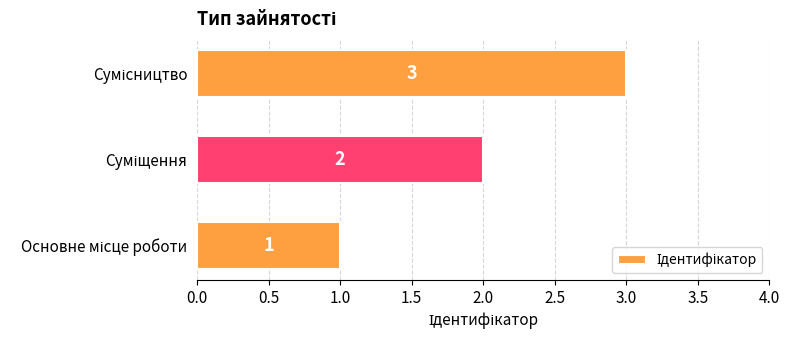

What is the maximum value shown in the chart?

3